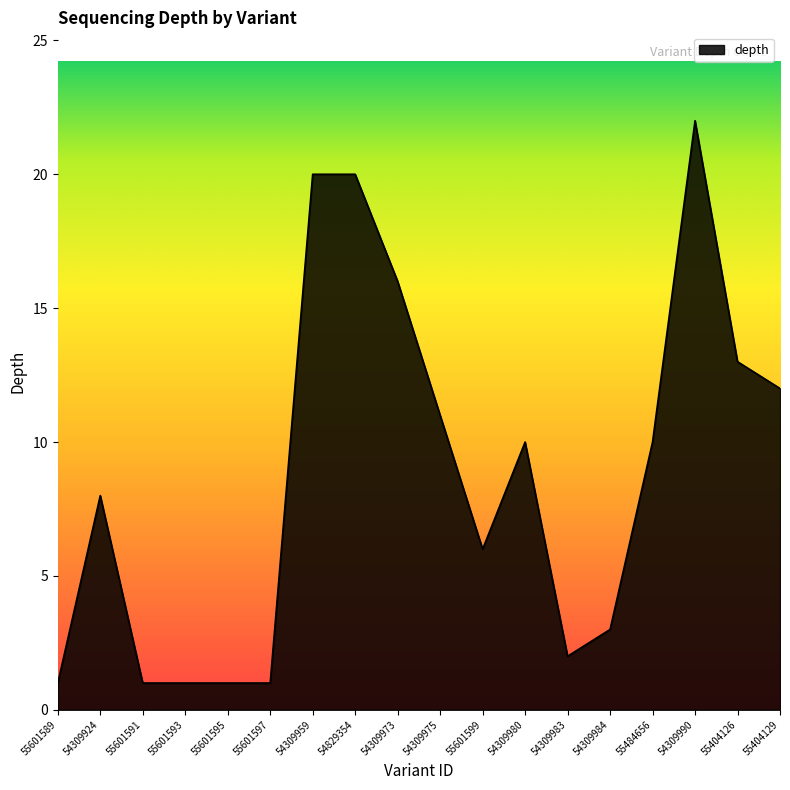

Reading left to right, extract all data points from this chart.

55601589=1	54309924=8	55601591=1	55601593=1	55601595=1	55601597=1	54309959=20	54829354=20	54309973=16	54309975=11	55601599=6	54309980=10	54309983=2	54309984=3	55484656=10	54309990=22	55404126=13	55404129=12